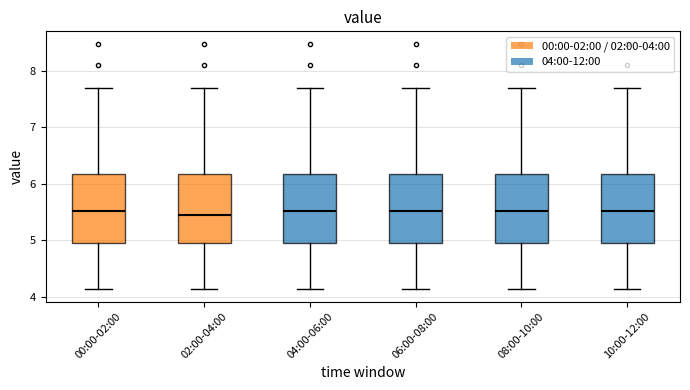

Reading left to right, read every box against the y-axis: the position of its median line, the range the box covers, and the ends of its whiskers. The values are not printed on the chart, so give them approximately, as read against the axis.

00:00-02:00: median 5.5, box 5.0 to 6.2, whiskers 4.1 to 7.7
02:00-04:00: median 5.5, box 5.0 to 6.2, whiskers 4.1 to 7.7
04:00-06:00: median 5.5, box 5.0 to 6.2, whiskers 4.1 to 7.7
06:00-08:00: median 5.5, box 5.0 to 6.2, whiskers 4.1 to 7.7
08:00-10:00: median 5.5, box 5.0 to 6.2, whiskers 4.1 to 7.7
10:00-12:00: median 5.5, box 5.0 to 6.2, whiskers 4.1 to 7.7